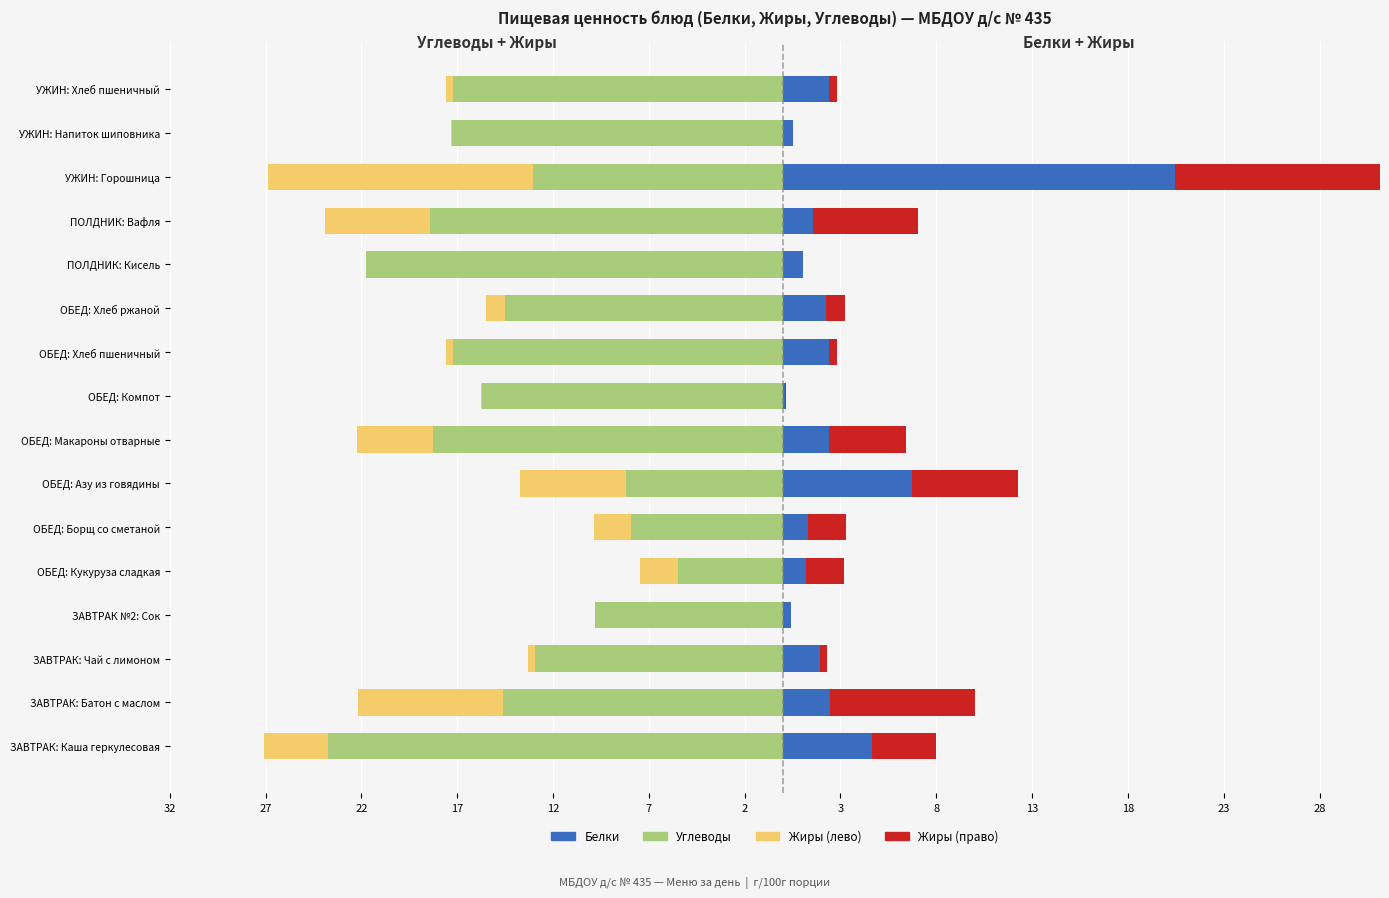

Which series changed the most between ЗАВТРАК: Батон с маслом and ОБЕД: Борщ со сметаной?

Углеводы